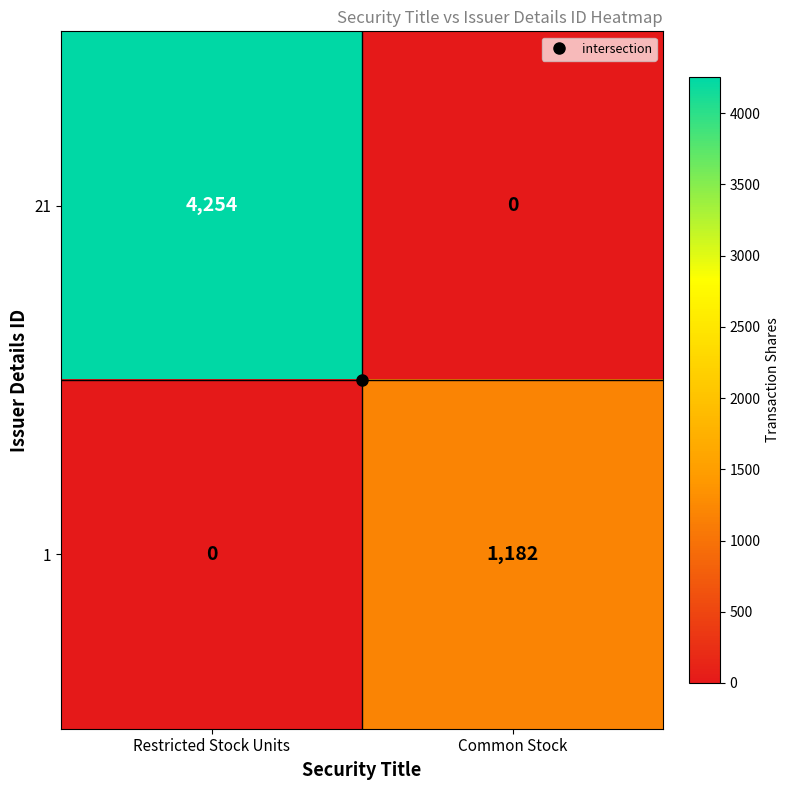

Which series has the largest total across all categories?

21